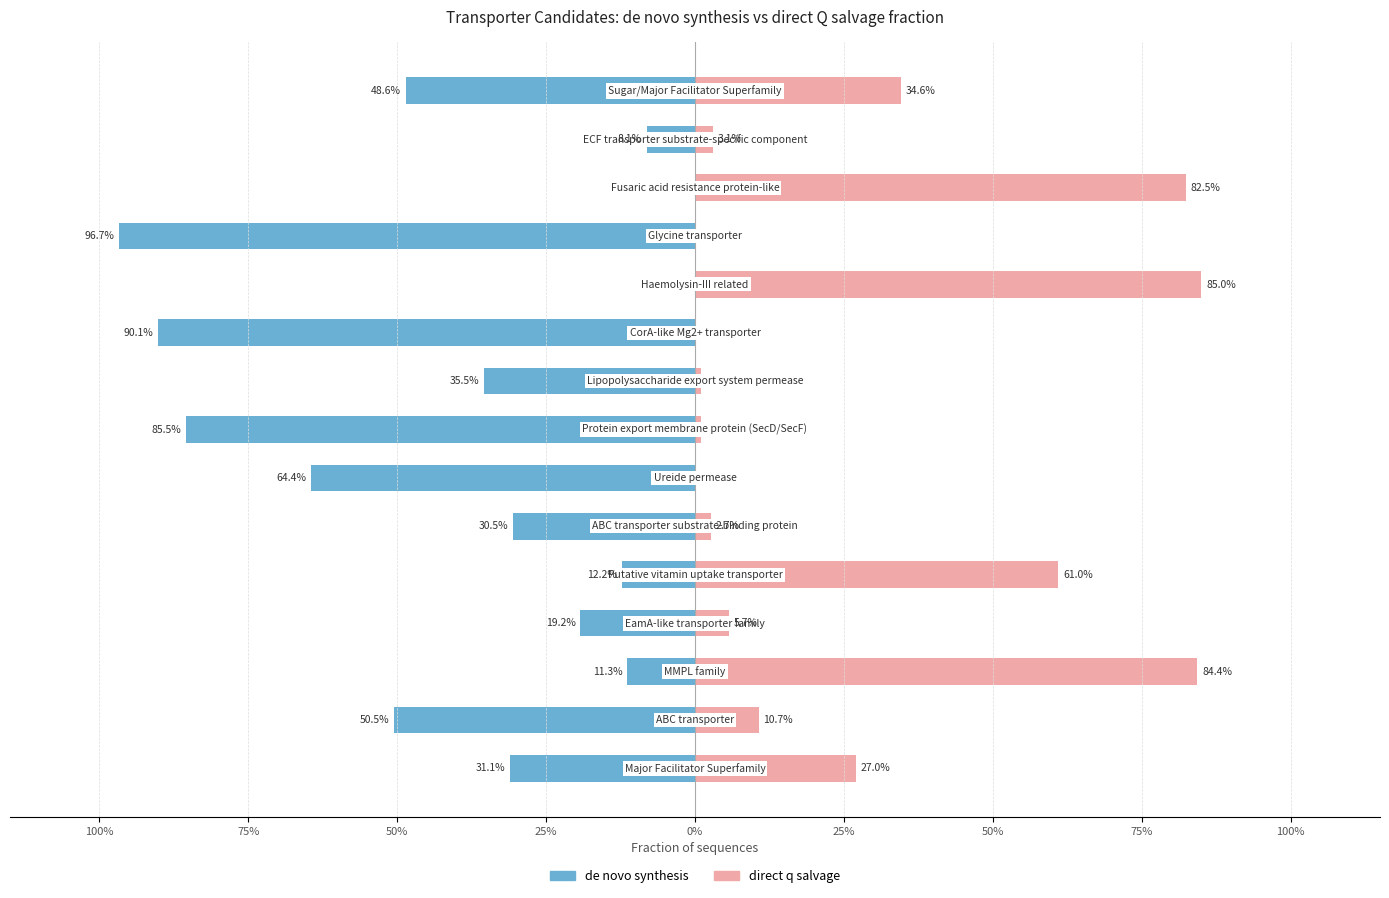

What is the smallest value displayed?

-1.0